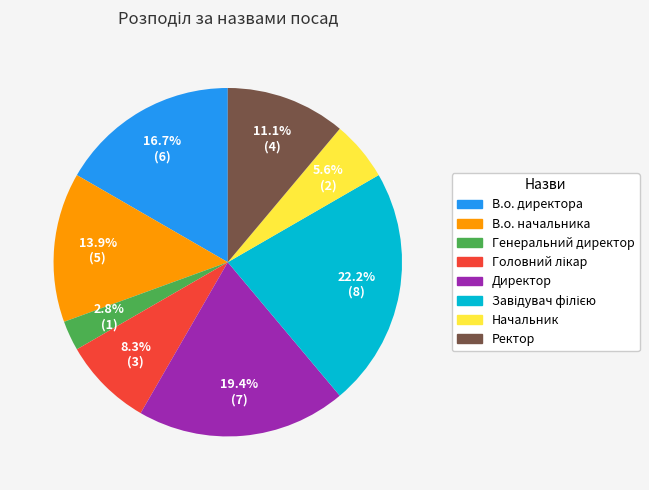

How many segments does this pie chart have?

8